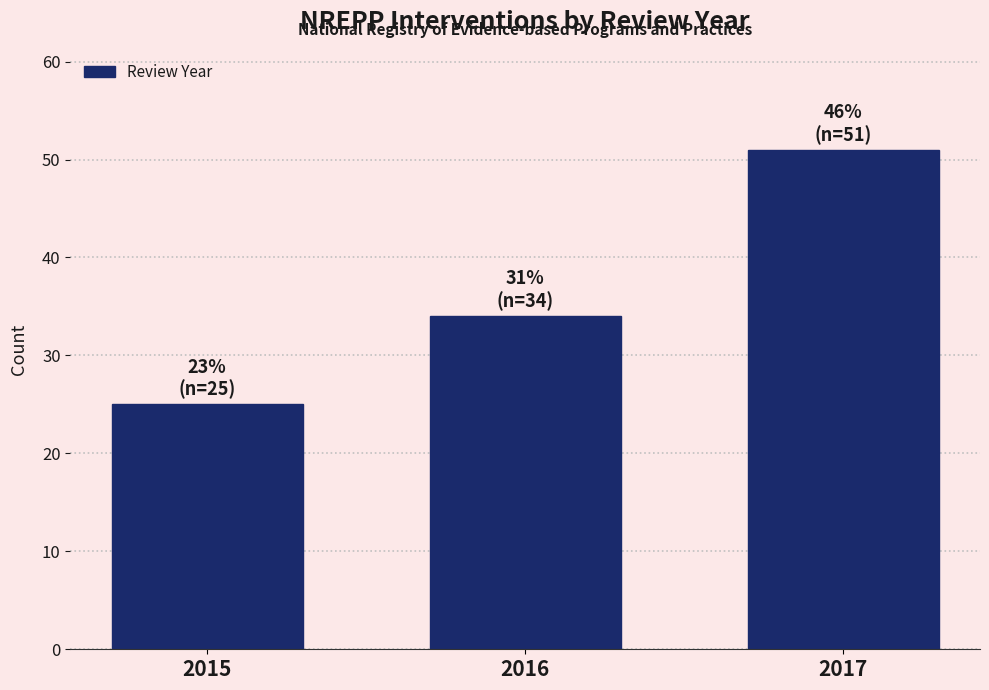

Reading left to right, extract all data points from this chart.

2015=25	2016=34	2017=51